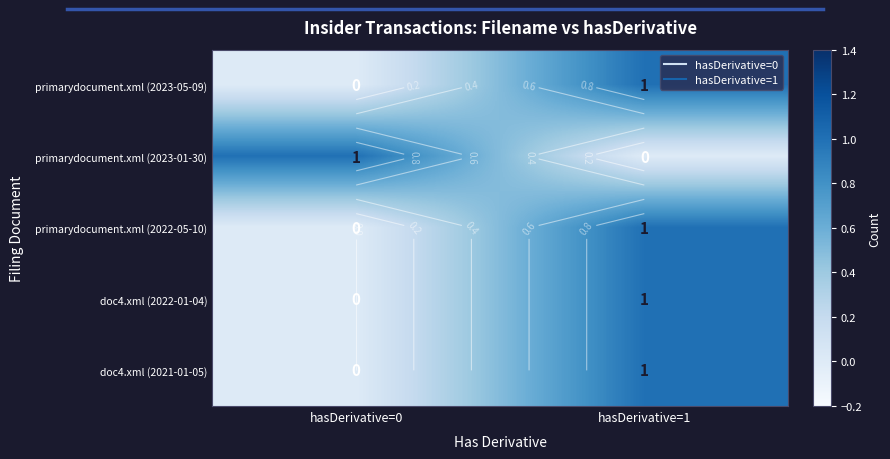

What is the difference between the primarydocument.xml (2022-05-10) values at hasDerivative=1 and hasDerivative=0?

1